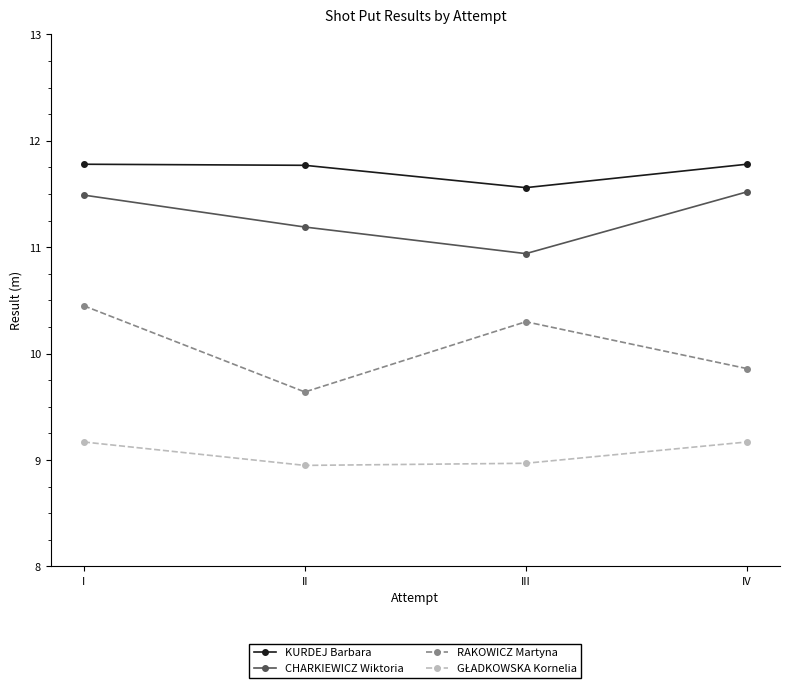

What is the difference between the maximum and minimum values in the RAKOWICZ Martyna series?

0.8